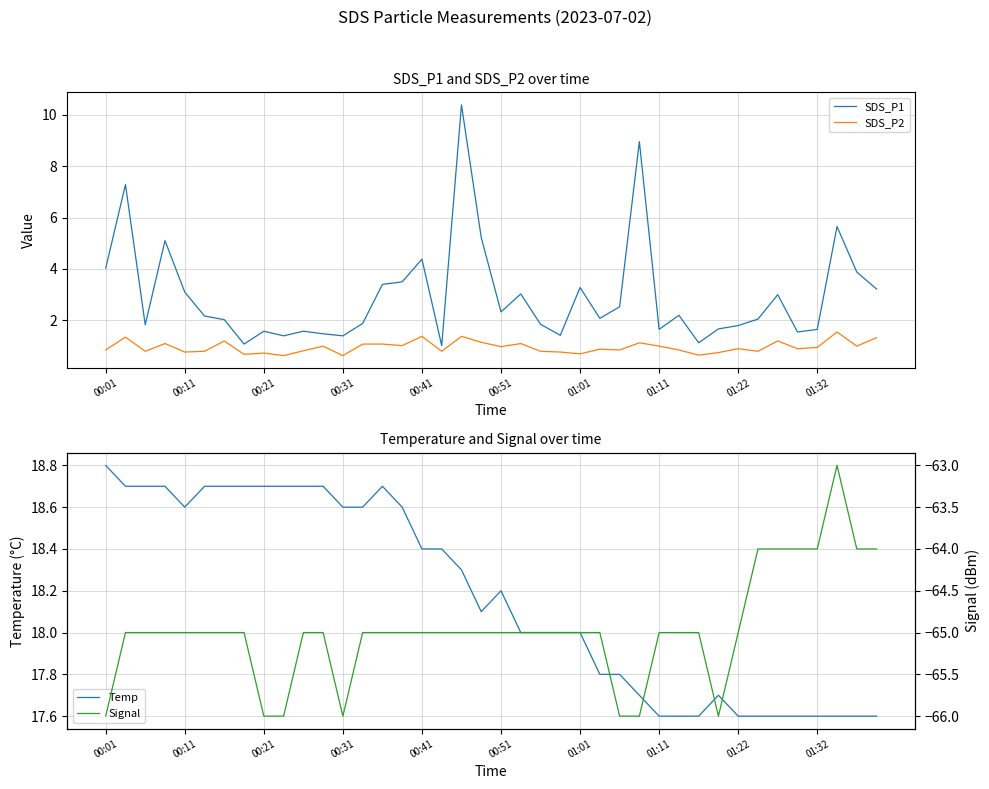

Does the chart display data point markers on the line(s)?

No